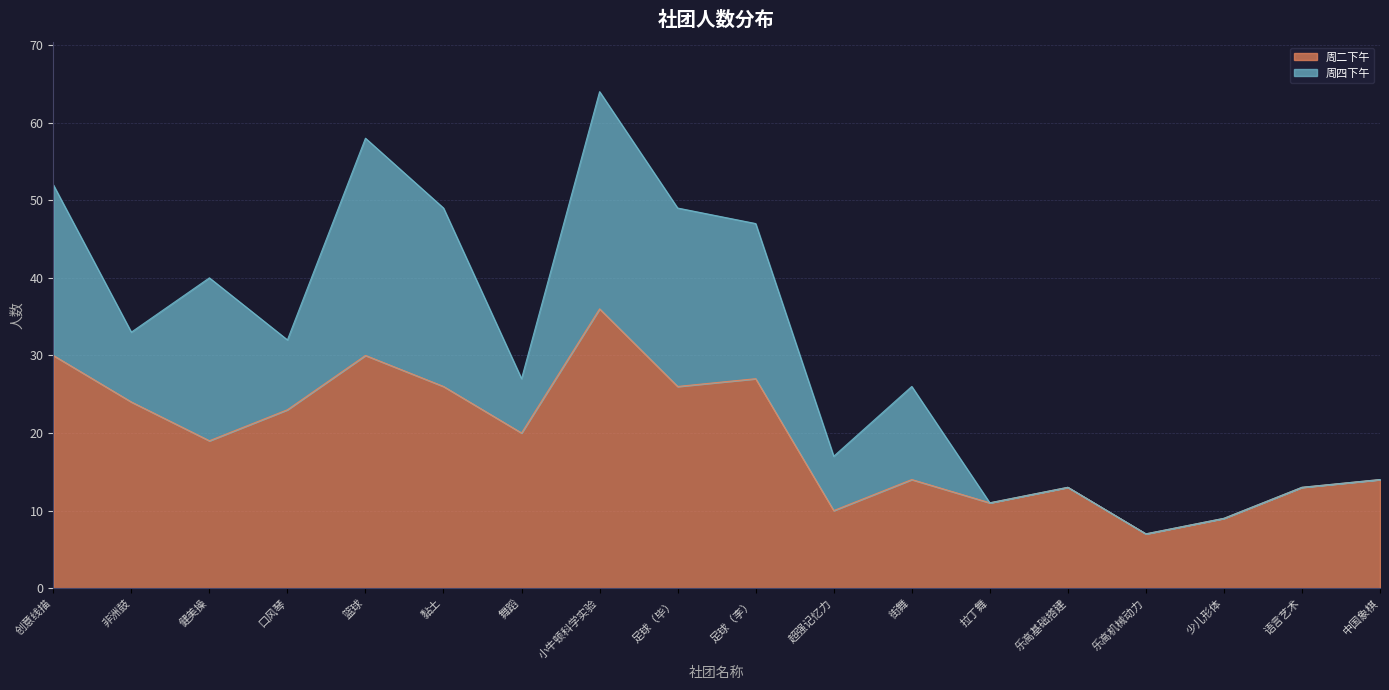

How many lines are shown in the chart?

2